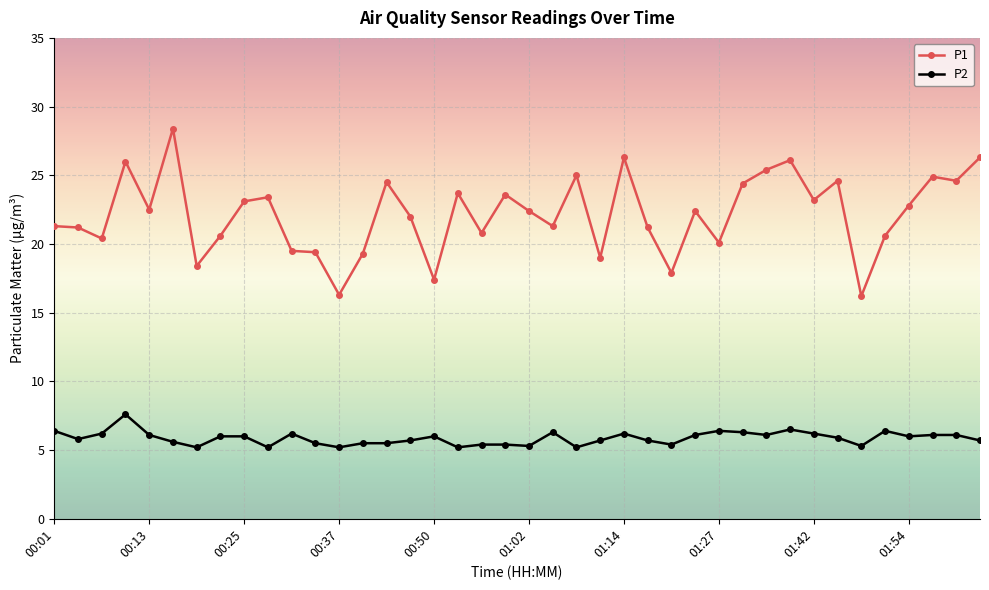

What is the value of the P2 point at the 3rd from the left?

6.2